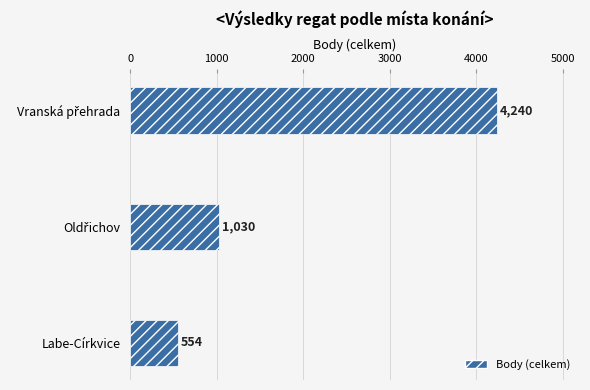

What is the average value?

1941